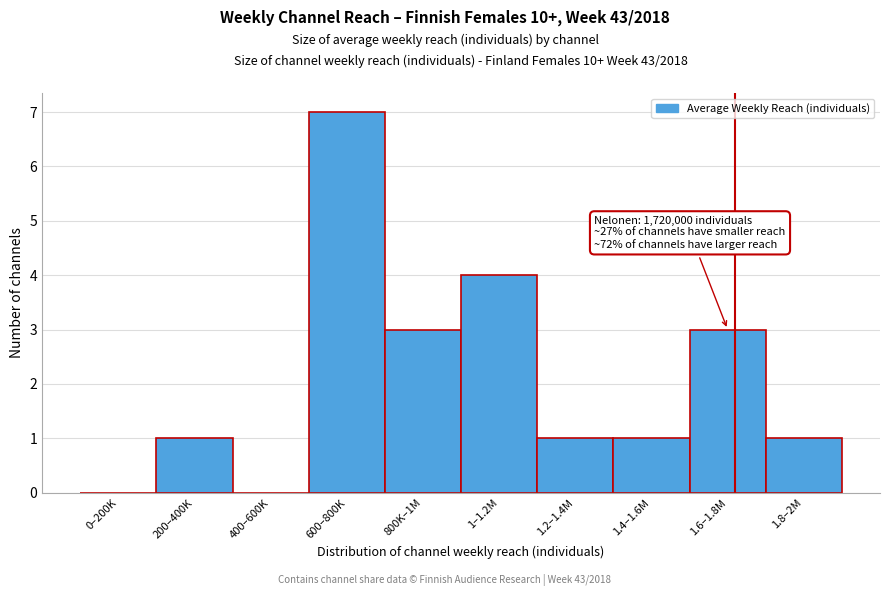

Reading left to right, extract all data points from this chart.

0–200K=0	200–400K=1	400–600K=0	600–800K=7	800K–1M=3	1–1.2M=4	1.2–1.4M=1	1.4–1.6M=1	1.6–1.8M=3	1.8–2M=1